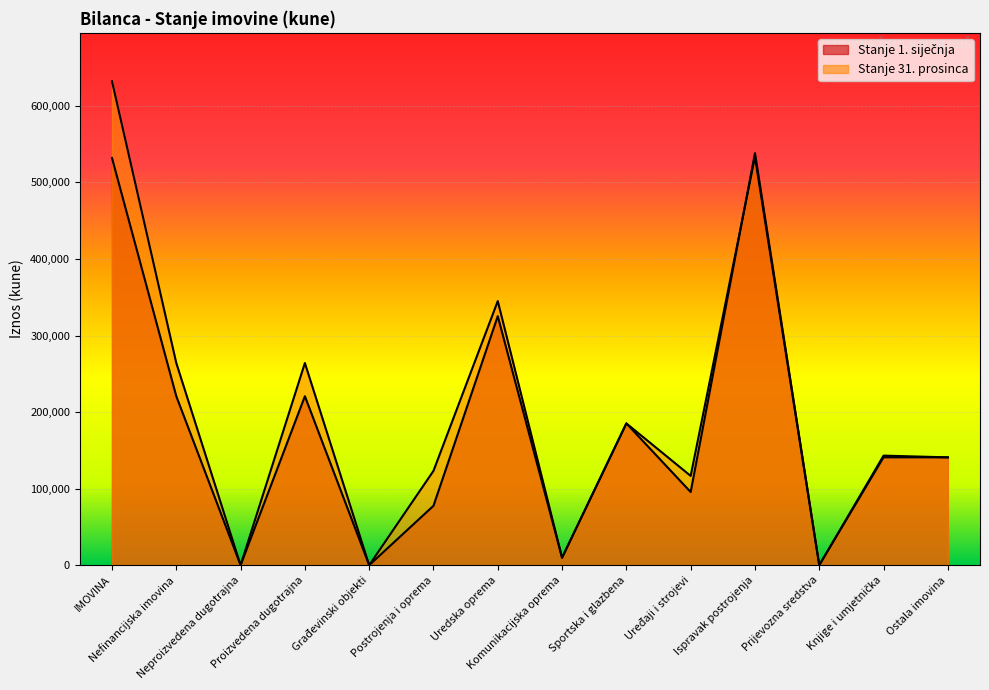

What are all the series names shown in the legend?

Stanje 1. siječnja, Stanje 31. prosinca